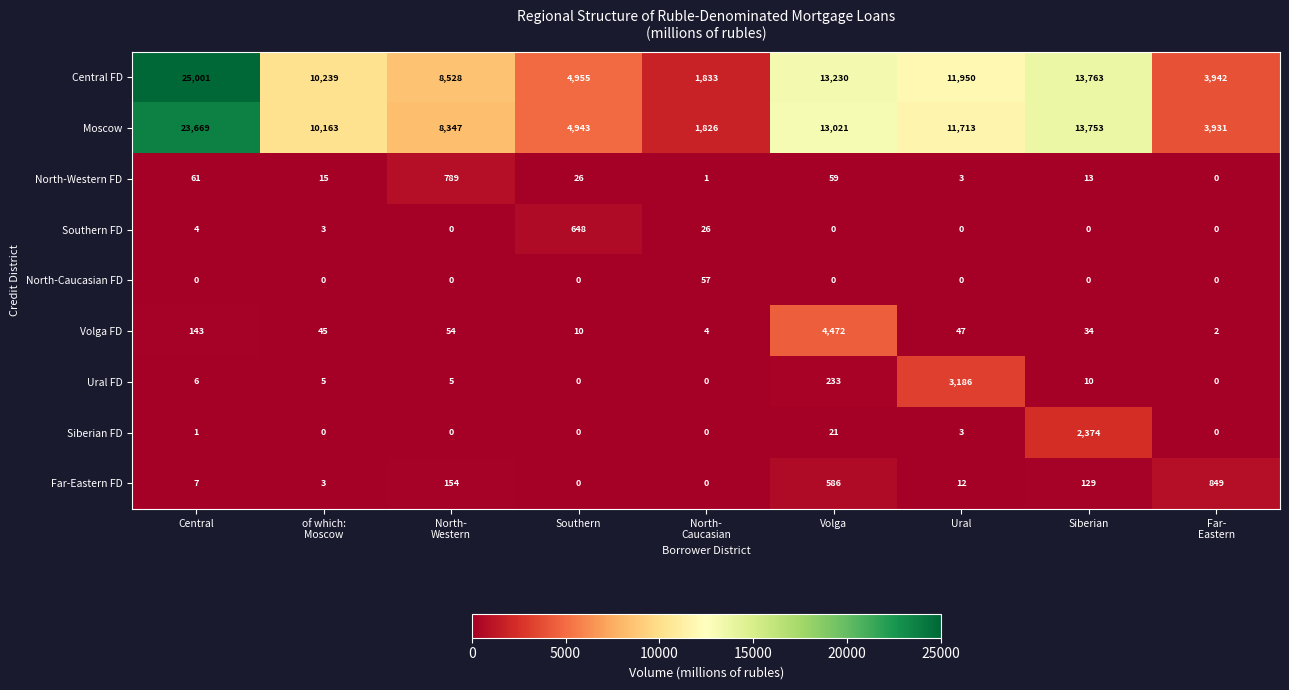

Where does the Volga FD series first go above 45?

Central